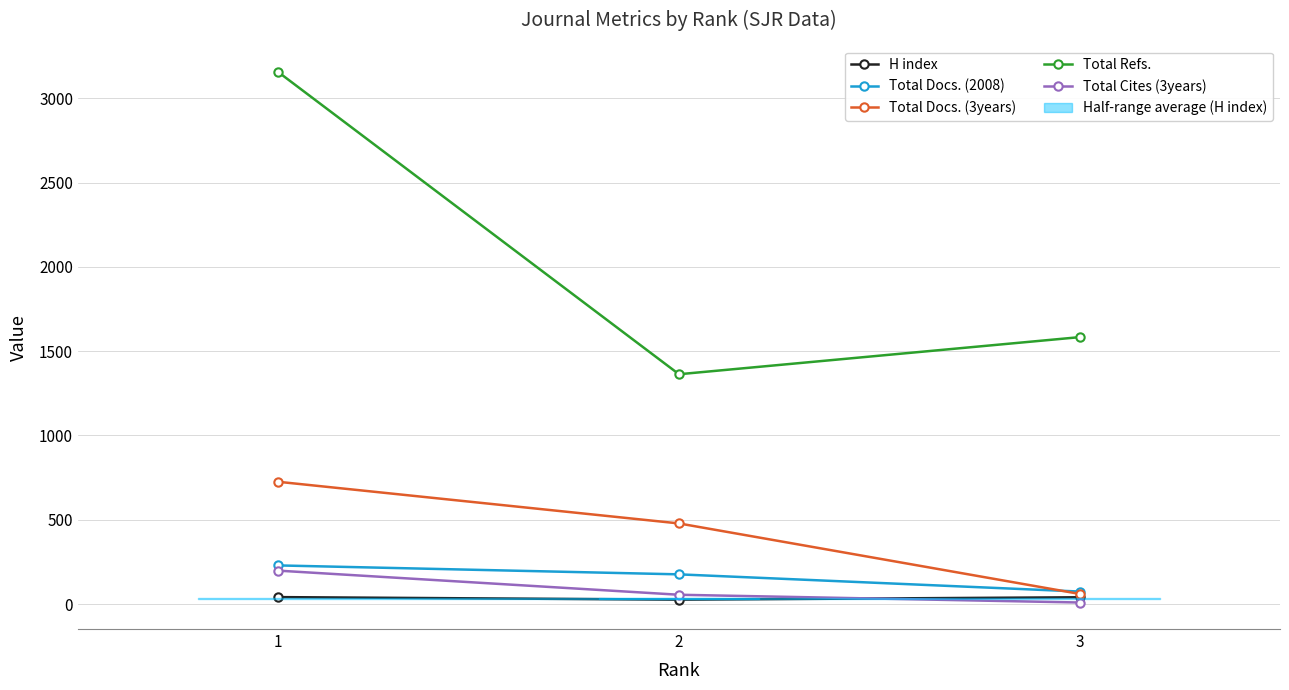

At which category does the chart reach its peak across all series?

1